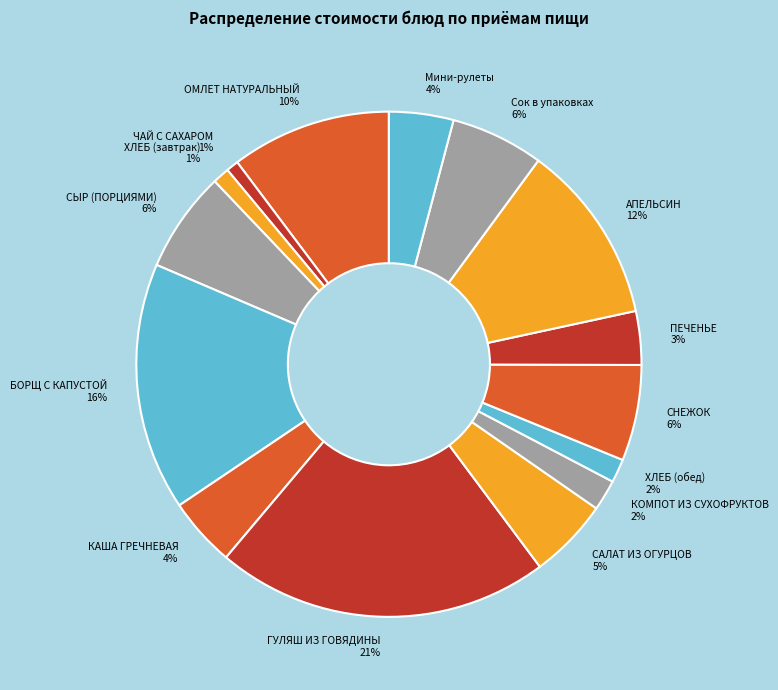

To the nearest percent, what is the difference between the САЛАТ ИЗ ОГУРЦОВ and БОРЩ С КАПУСТОЙ slice percentages?

11%